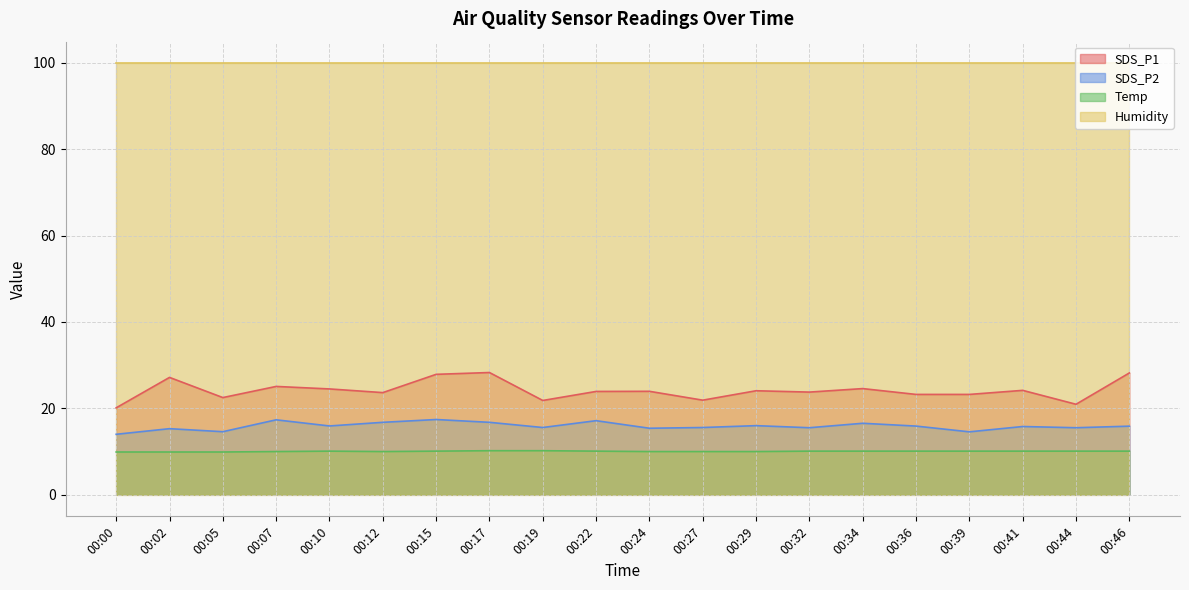

True or false: SDS_P2 and SDS_P1 intersect in this chart.

False